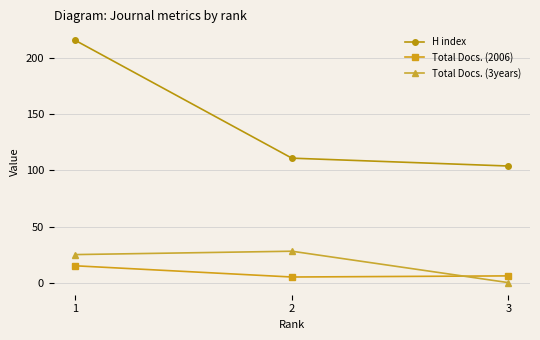

How many data points does each series have?

3